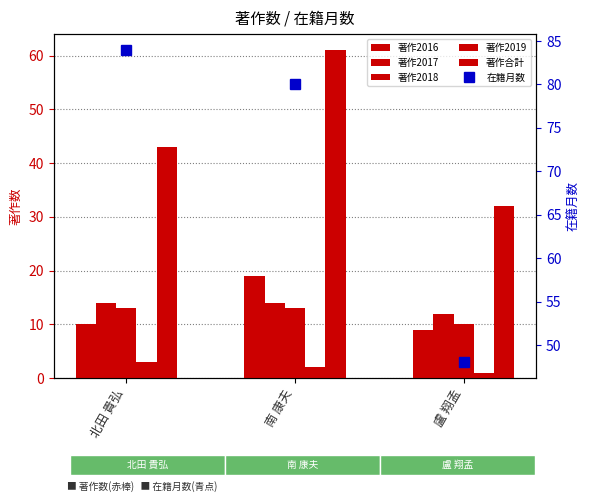

What is the minimum value shown in the chart?

1